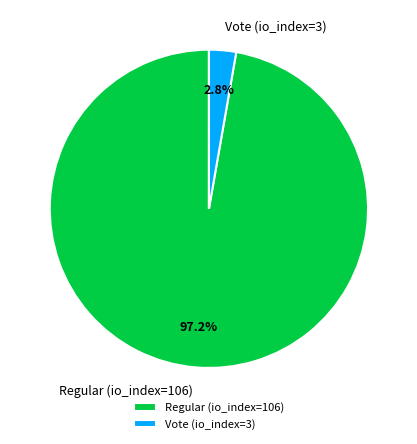

What is the majority slice?

Regular (io_index=106)